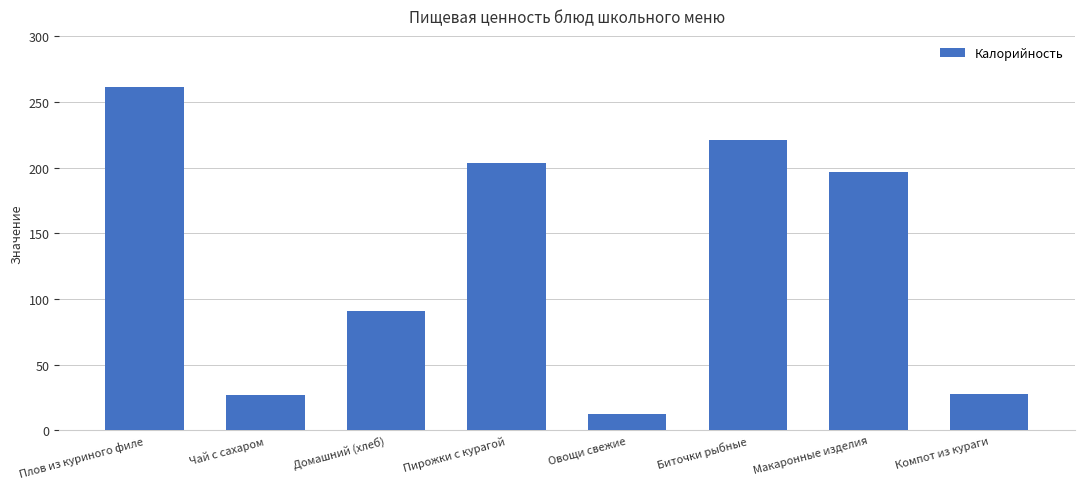

Between Макаронные изделия and Домашний (хлеб), which is larger?

Макаронные изделия